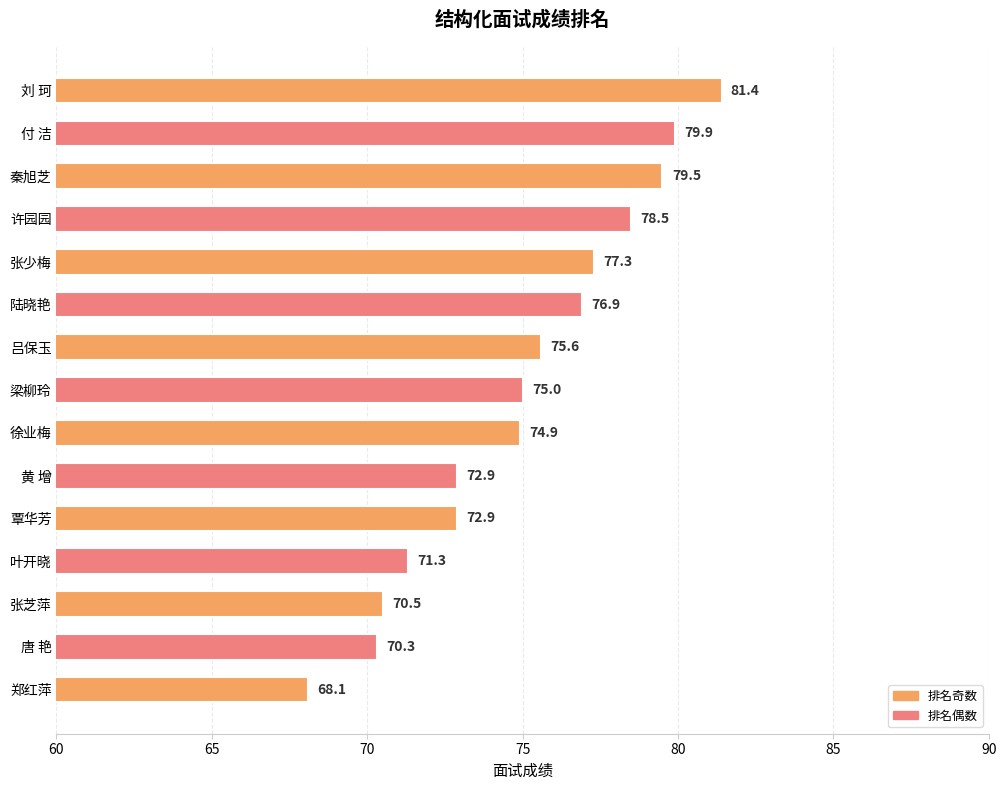

What is the ratio of the value at 叶开晓 to the value at 徐业梅?

1.0